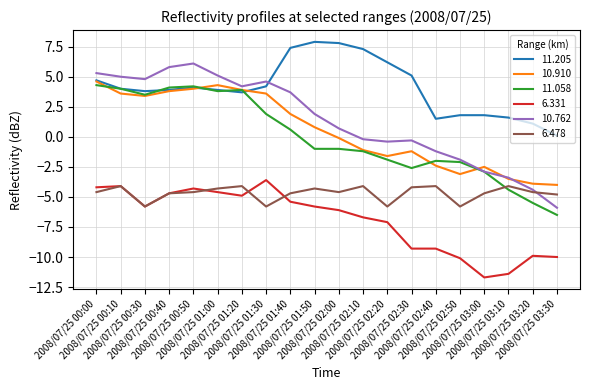

Is this an area chart (filled region under the line)?

No